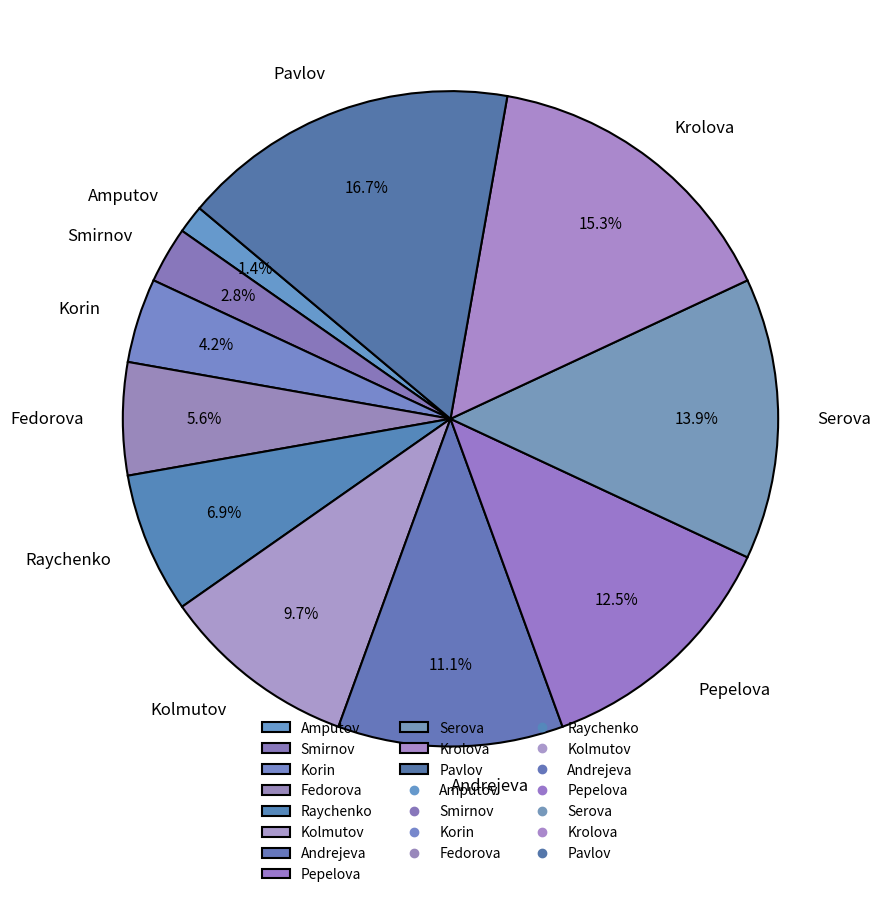

Which category has the smallest portion of the pie?

Amputov